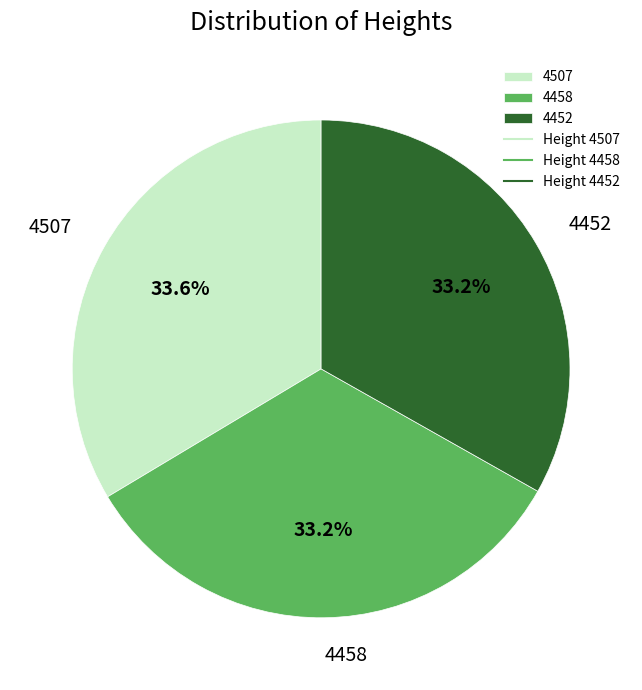

What is the ratio of the value at 4507 to the value at 4452?

1.0